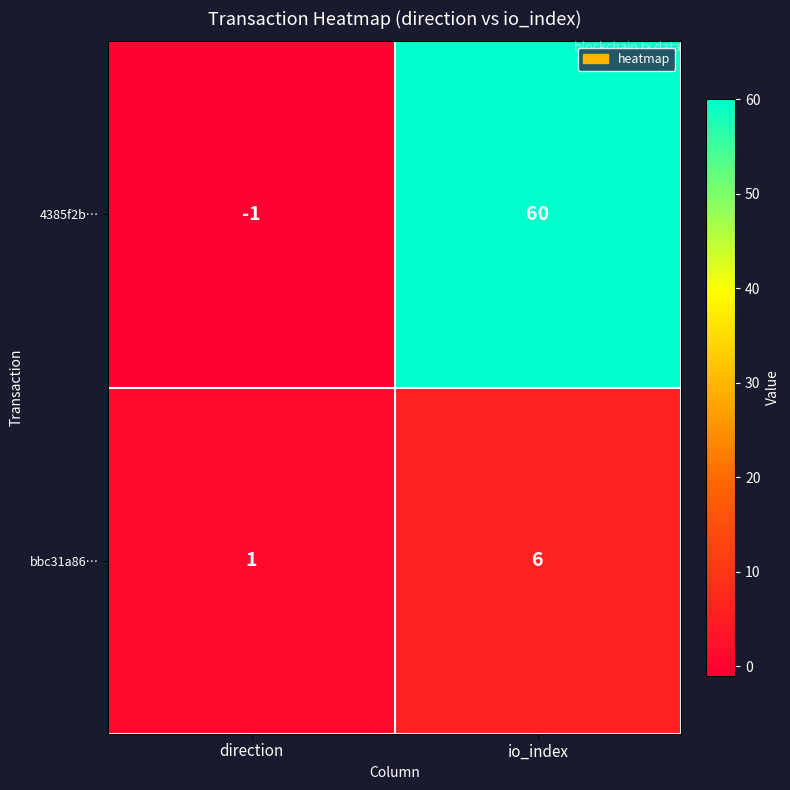

What value does the bbc31a86… series have at io_index?

6